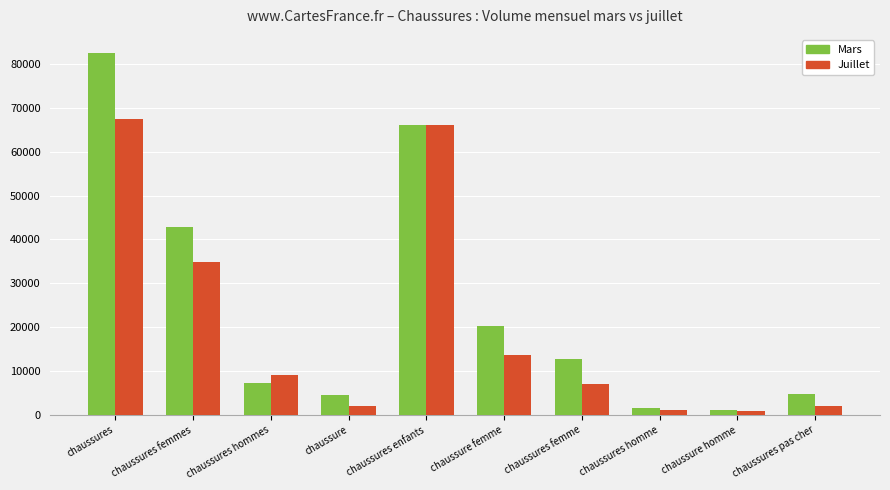

What is the label of the 9th bar from the left?

chaussure homme